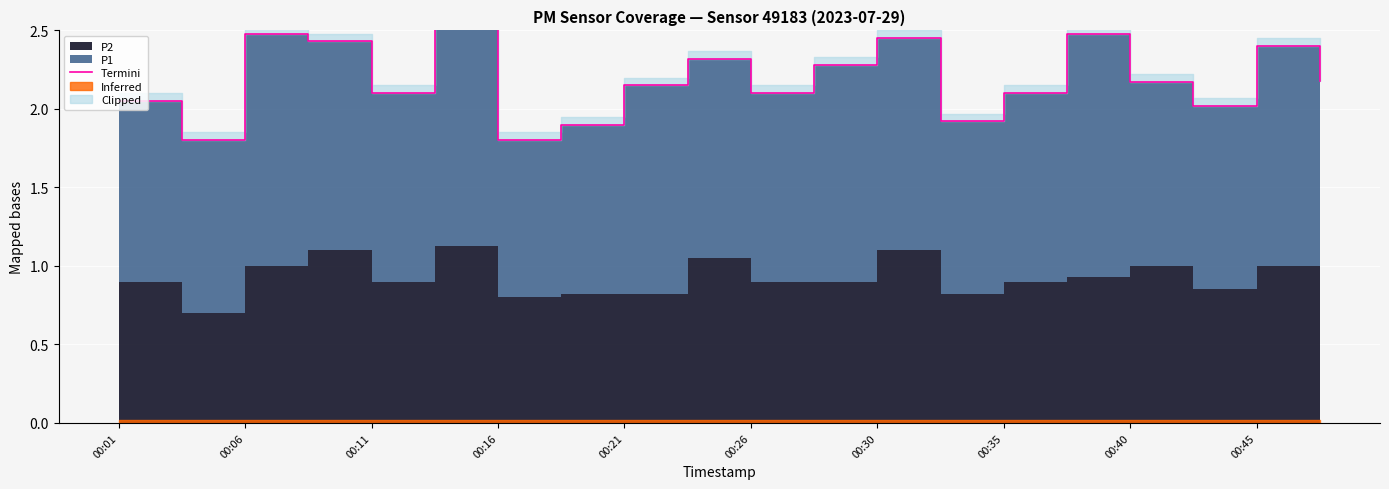

What is the sum of the values at 00:35 and 00:16?

3.9